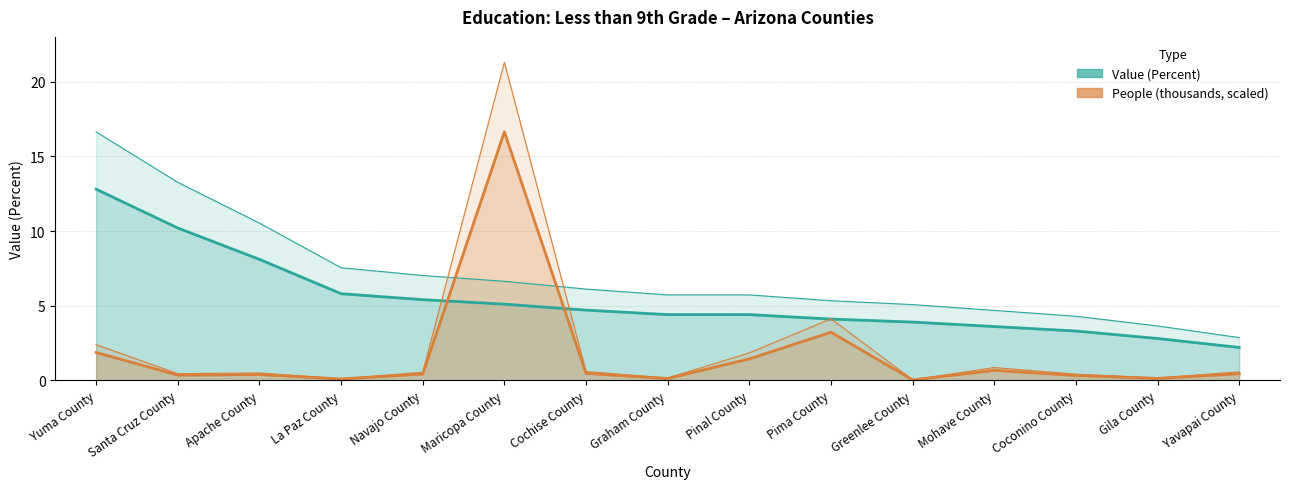

Between Pinal County and Apache County, which is larger?

Apache County